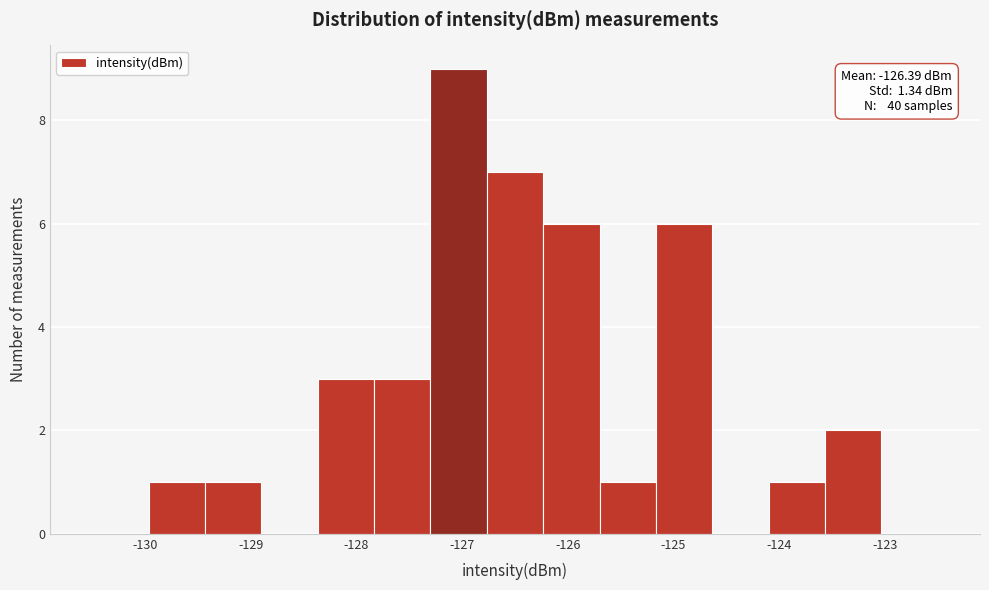

Which range on the x-axis has the tallest bar?

-127.3 to -126.8